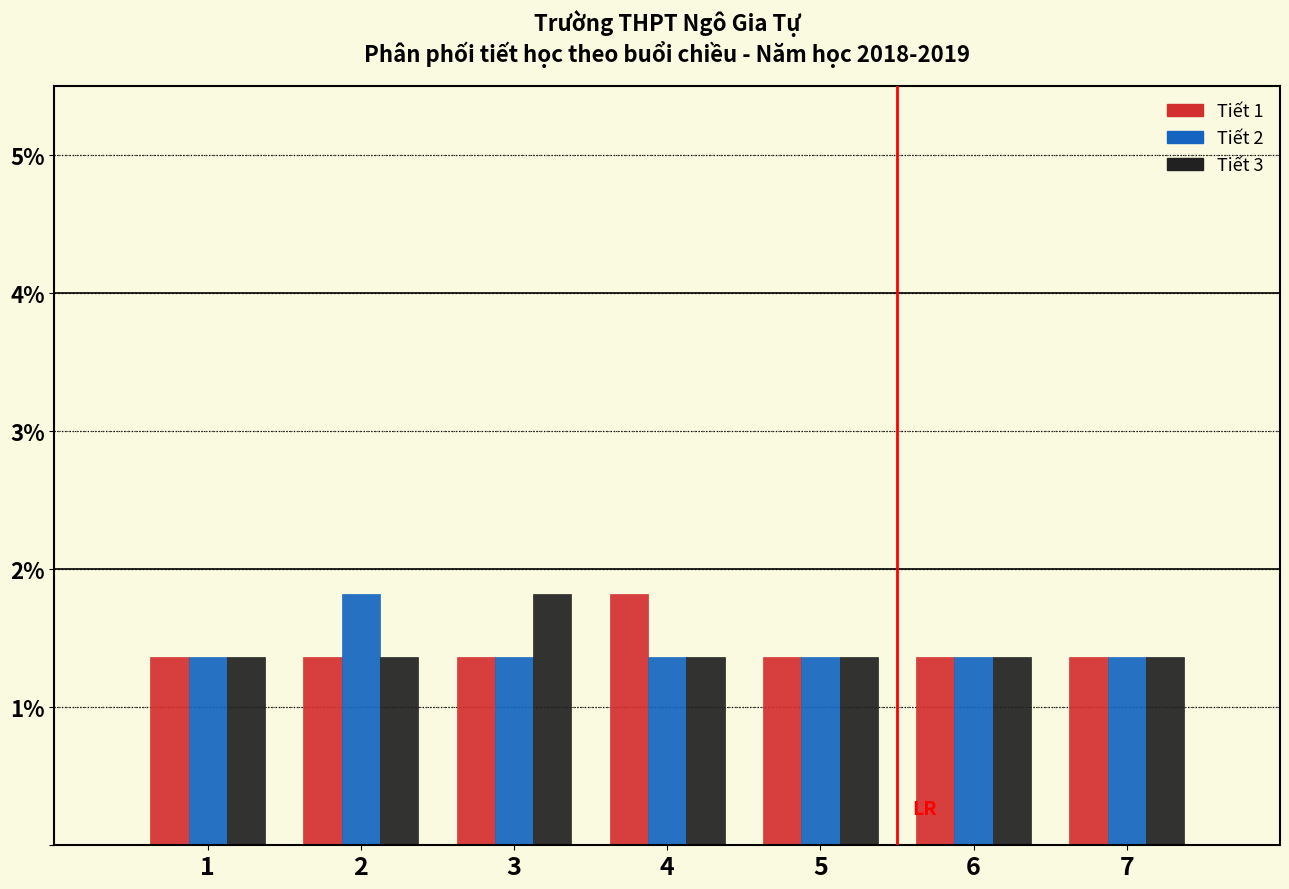

What are all the series names shown in the legend?

Tiết 1, Tiết 2, Tiết 3